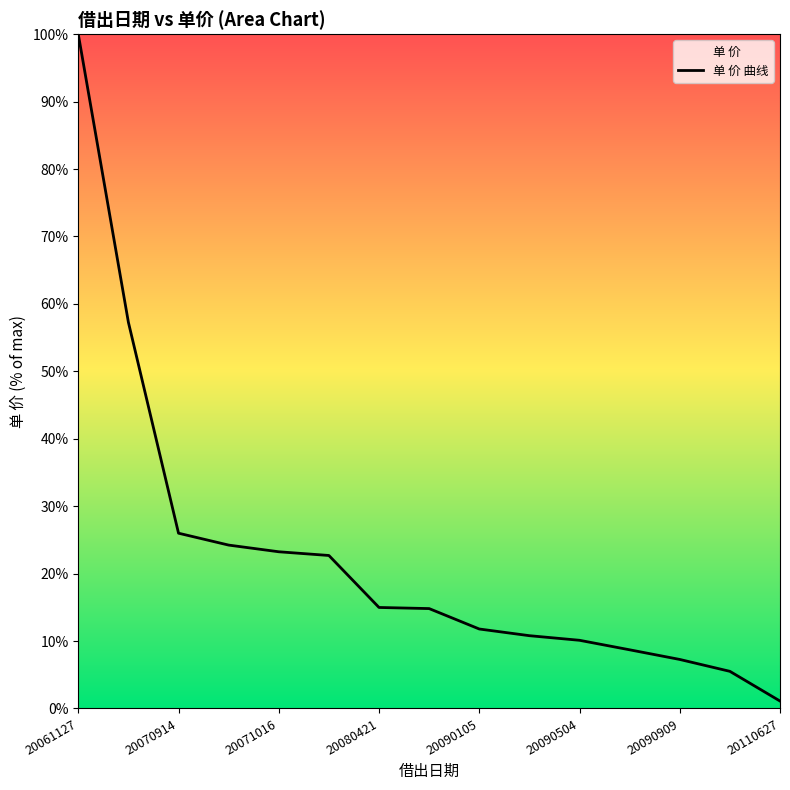

What is the sum of the values at 20090504 and 20080421?

25.1